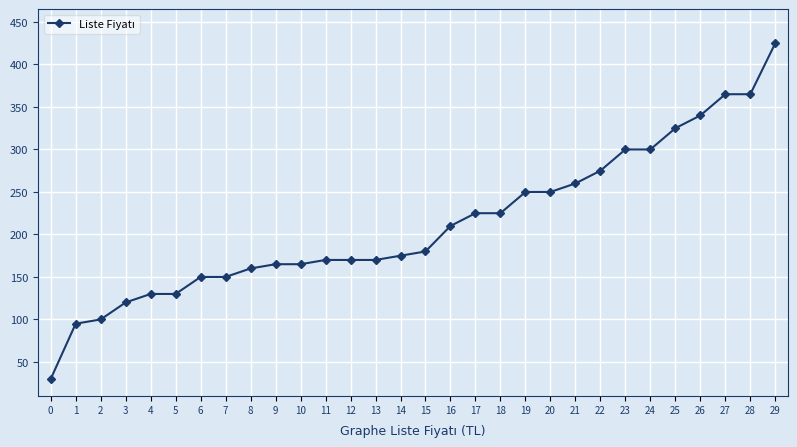

What is the maximum value shown in the chart?

425